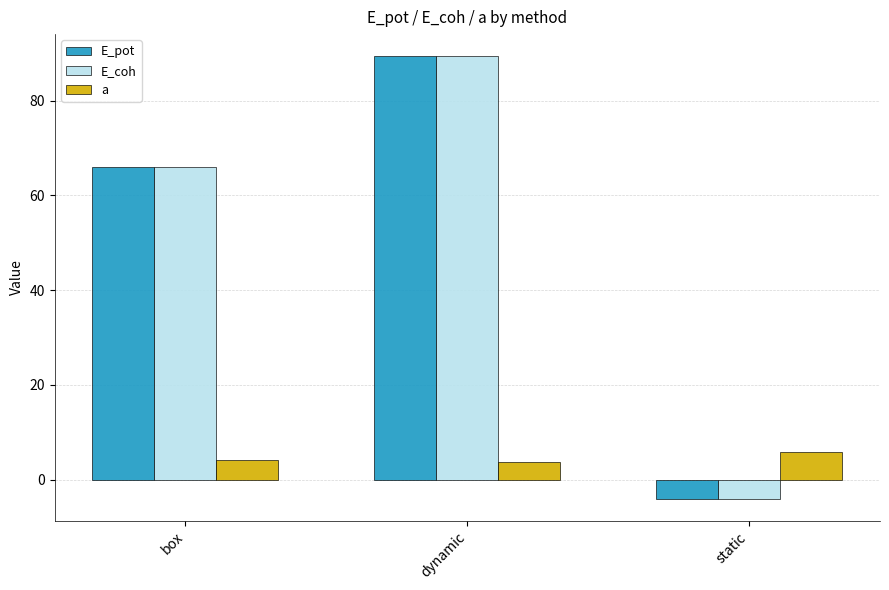

What is the total value across all series at box?

136.2